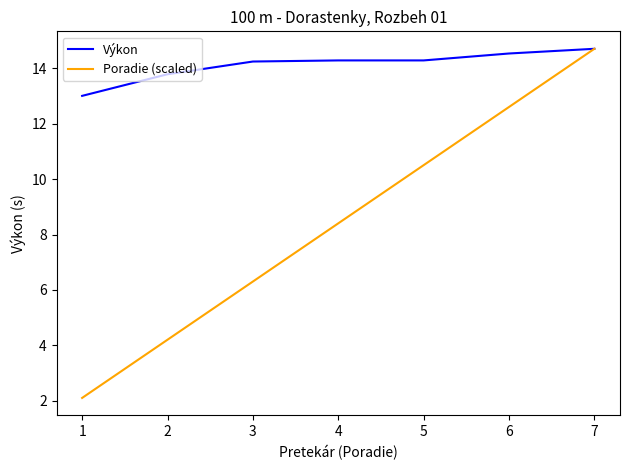

At 6, list the series in order from smallest to largest.

Poradie (scaled), Výkon